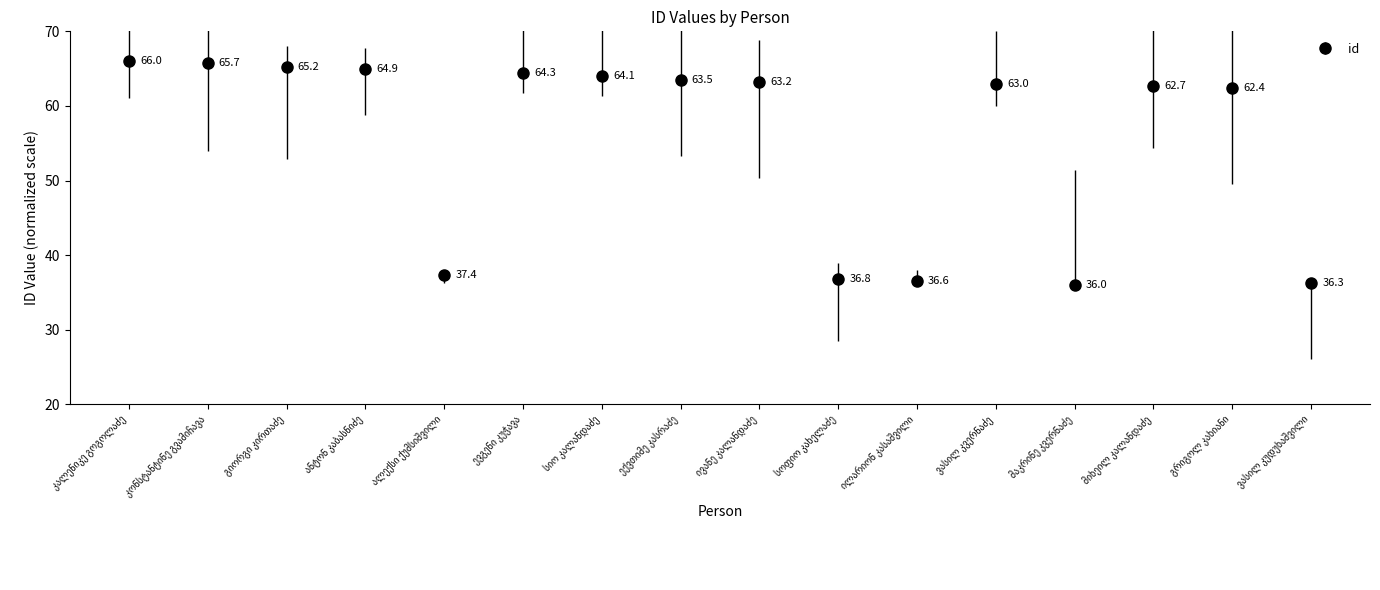

True or false: the data has more than 2 interior local peaks.

True